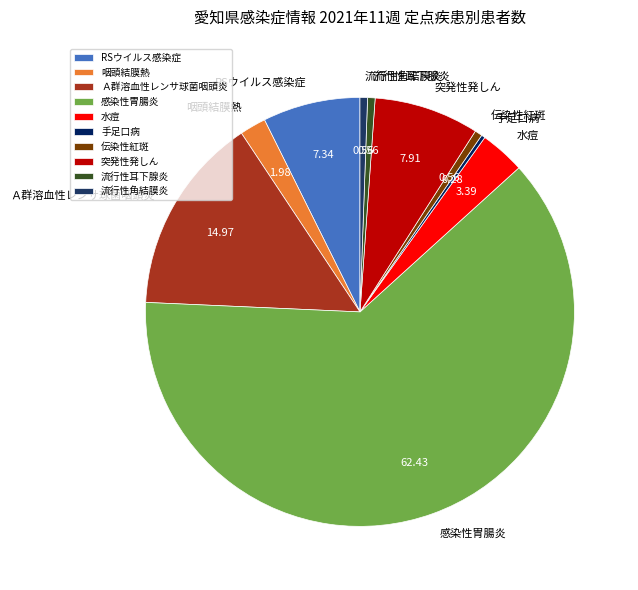

Does any single category account for the majority?

Yes